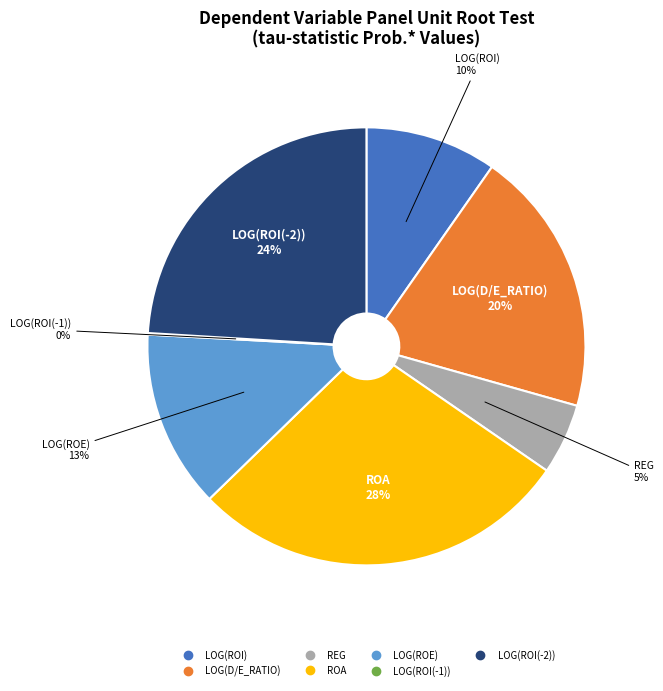

Is there a majority slice in this chart?

No